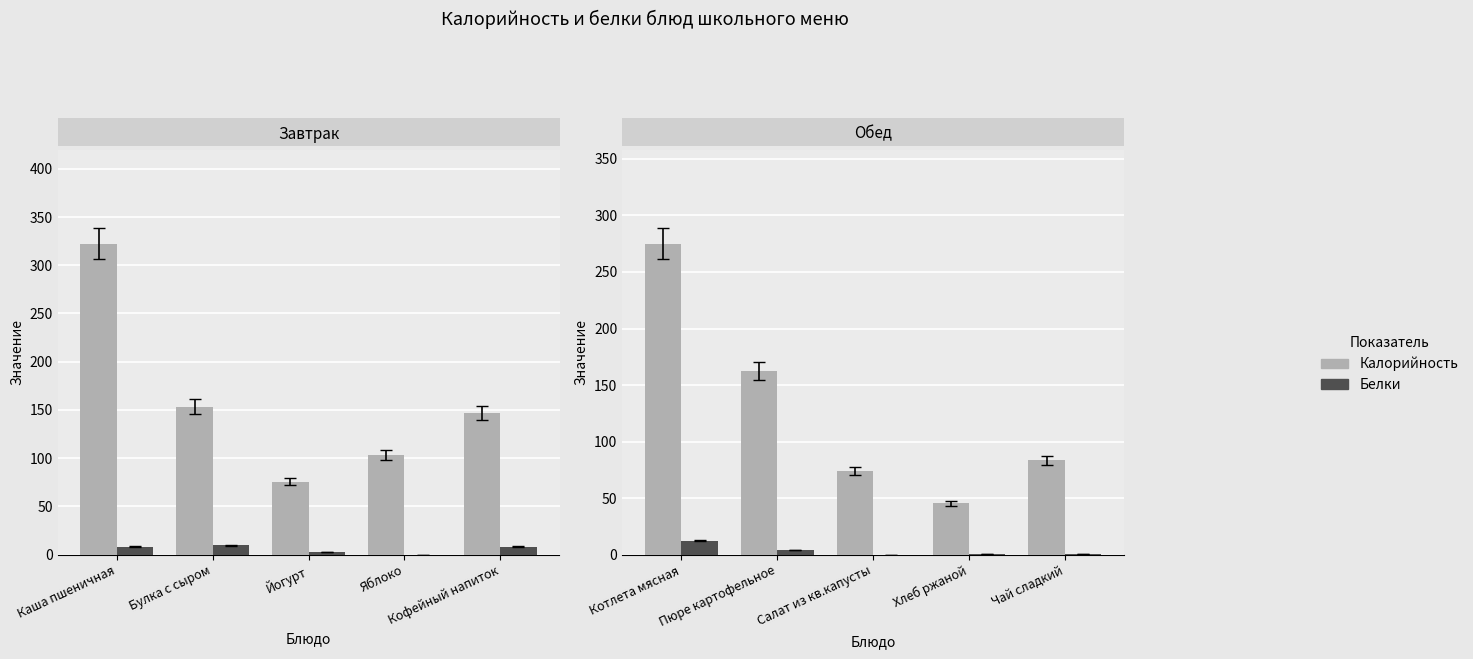

What is the label of the 1st bar from the left?

Котлета мясная